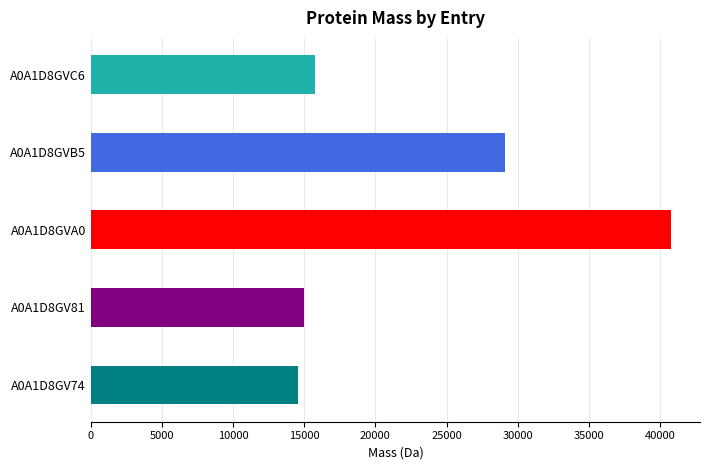

What is the change in value from A0A1D8GVB5 to A0A1D8GVC6?

-13349.1